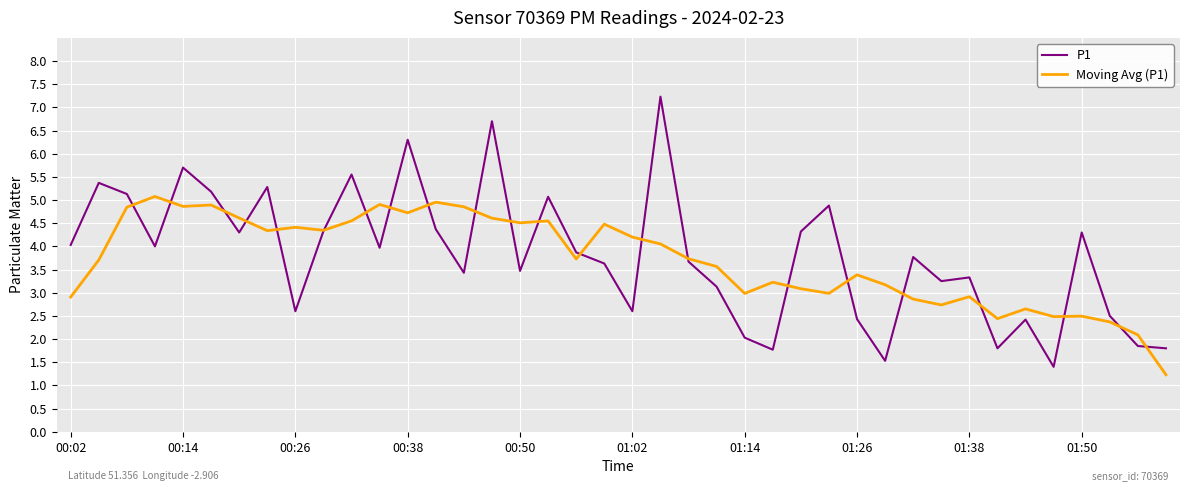

What is the greatest value displayed?

7.2